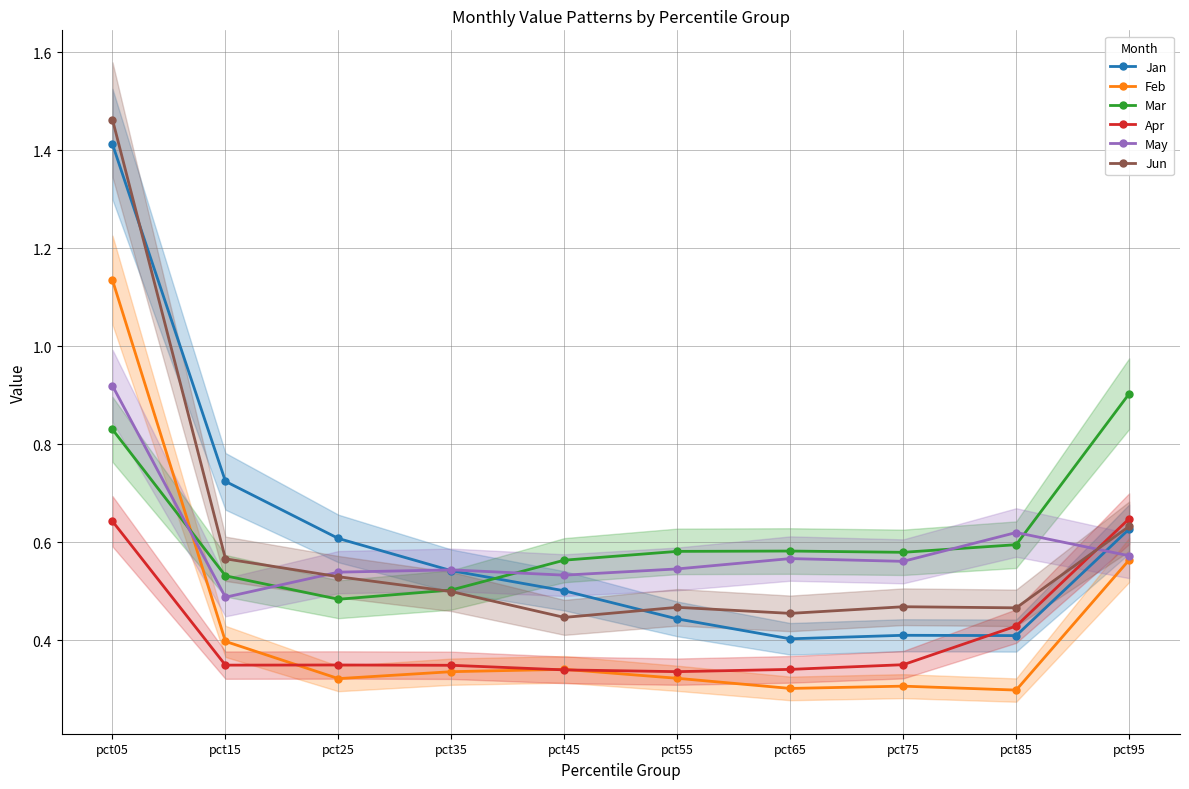

What is the difference between the Apr values at pct05 and pct65?

0.3